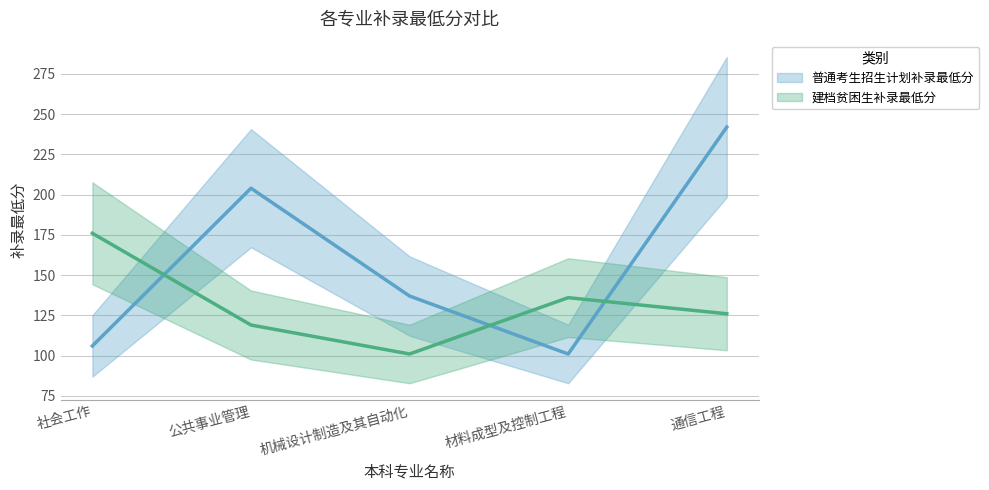

At which label does 普通考生招生计划补录最低分 (趋势线) reach its peak?

通信工程